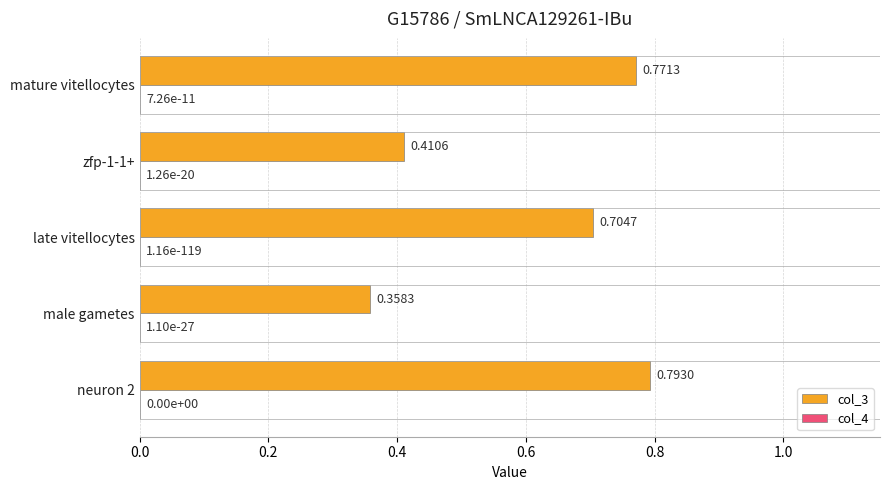

Between male gametes and mature vitellocytes, which series saw the biggest shift?

col_3